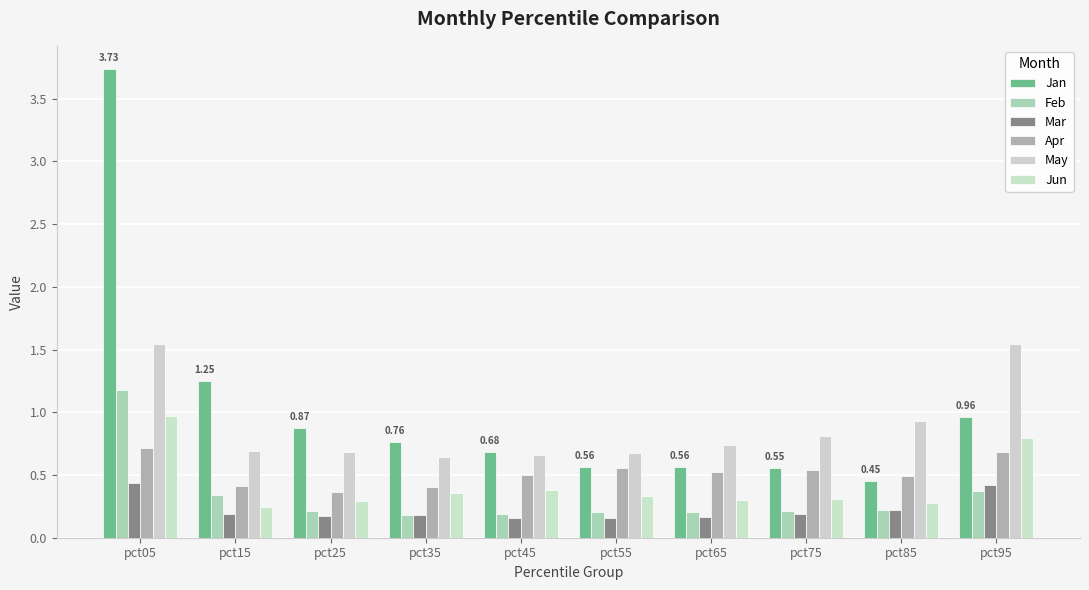

What is the value of the Feb bar at the 8th from the left?

0.2